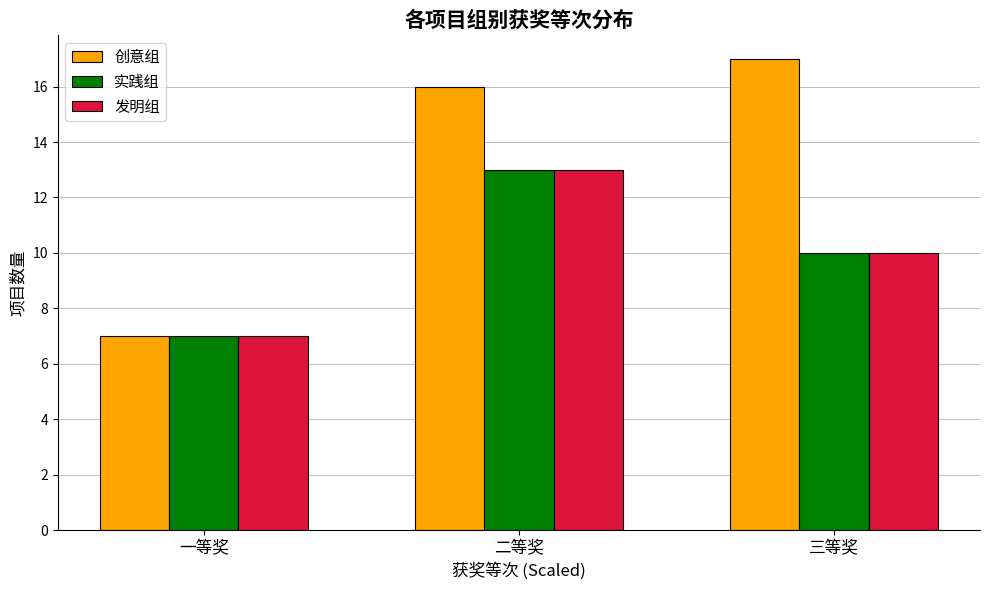

Which series changed the most between 一等奖 and 三等奖?

创意组